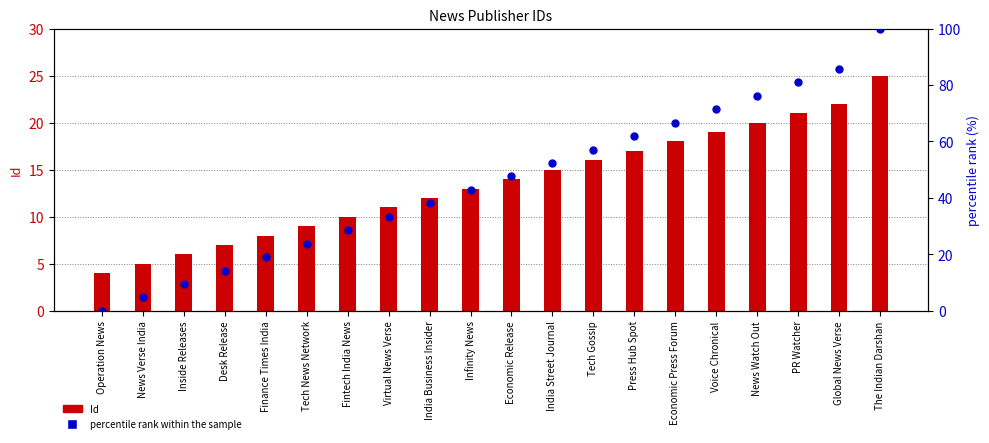

Which series contains the highest Y value?

percentile rank within the sample